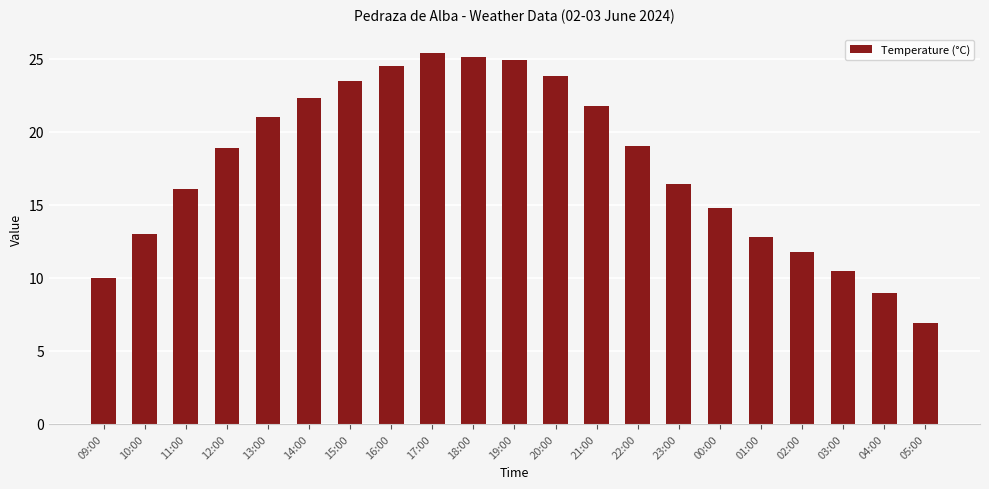

Are the bars horizontal?

No